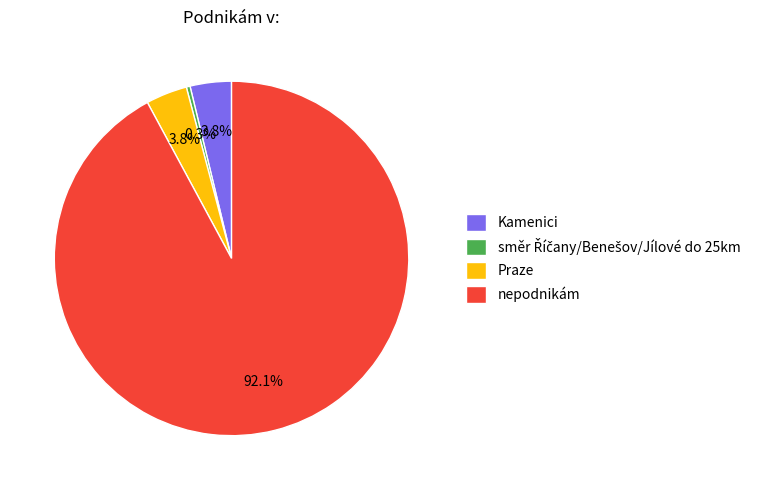

Is there a majority slice in this chart?

Yes